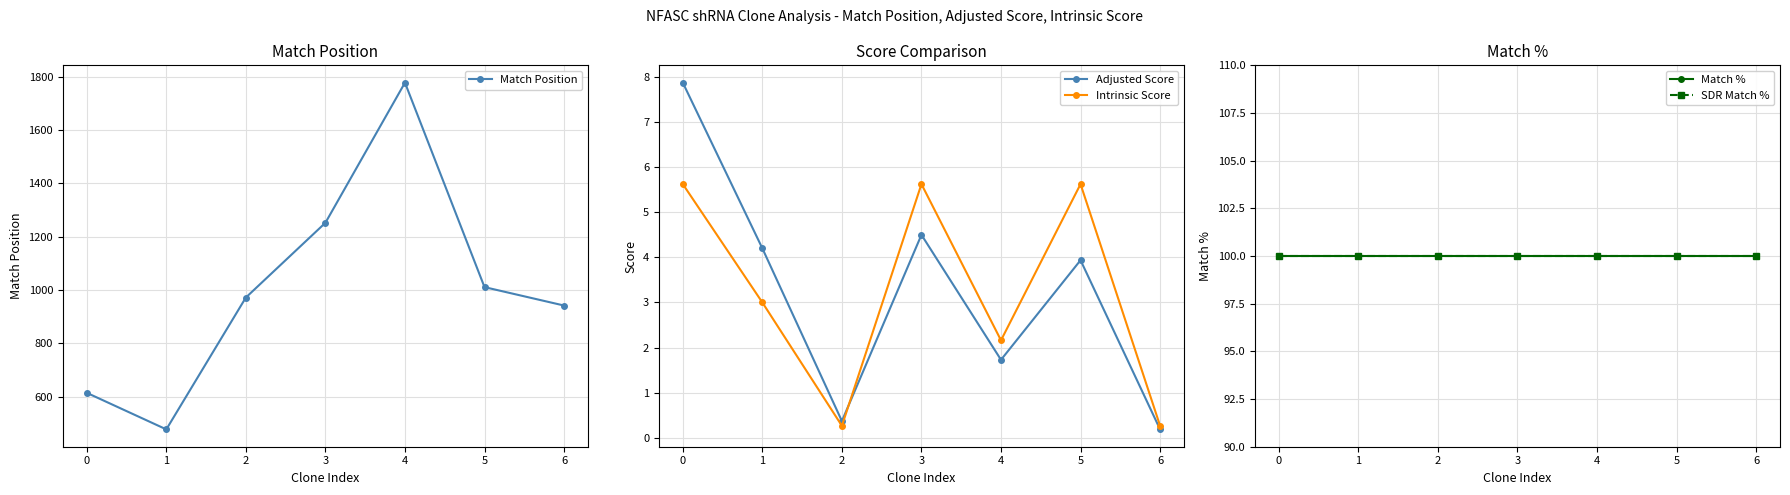

Reading left to right, extract all data points from this chart.

Match Position: 0=615.0	1=478.0	2=972.0	3=1252.0	4=1777.0	5=1011.0	6=942.0
Adjusted Score: 0=7.9	1=4.2	2=0.4	3=4.5	4=1.7	5=3.9	6=0.2
Intrinsic Score: 0=5.6	1=3.0	2=0.3	3=5.6	4=2.2	5=5.6	6=0.3
Match %: 0=100.0	1=100.0	2=100.0	3=100.0	4=100.0	5=100.0	6=100.0
SDR Match %: 0=100.0	1=100.0	2=100.0	3=100.0	4=100.0	5=100.0	6=100.0